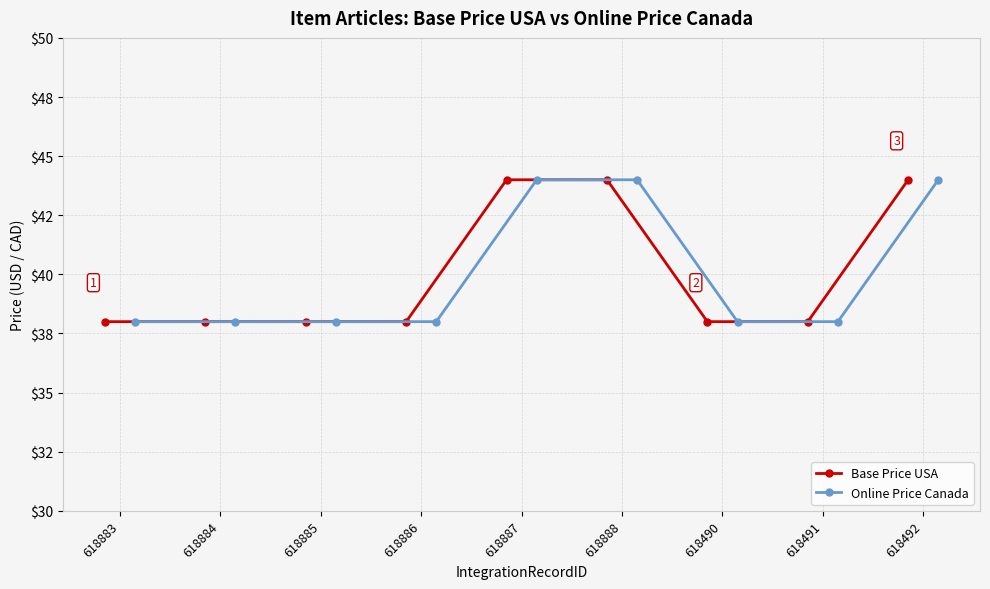

How many values in the Base Price USA series exceed 38?

3